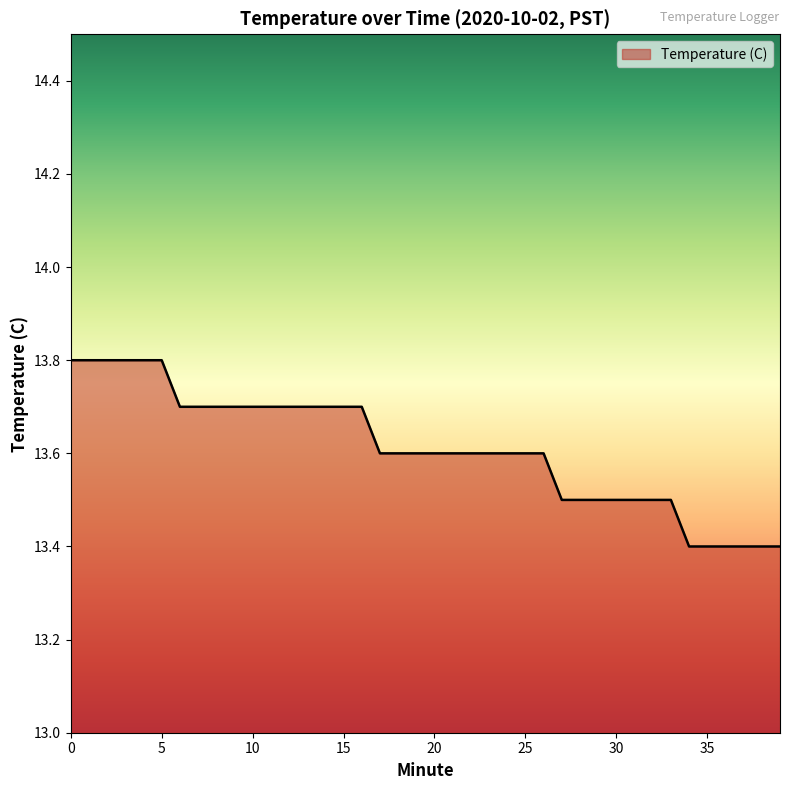

What is the difference between the maximum and minimum values?

0.4